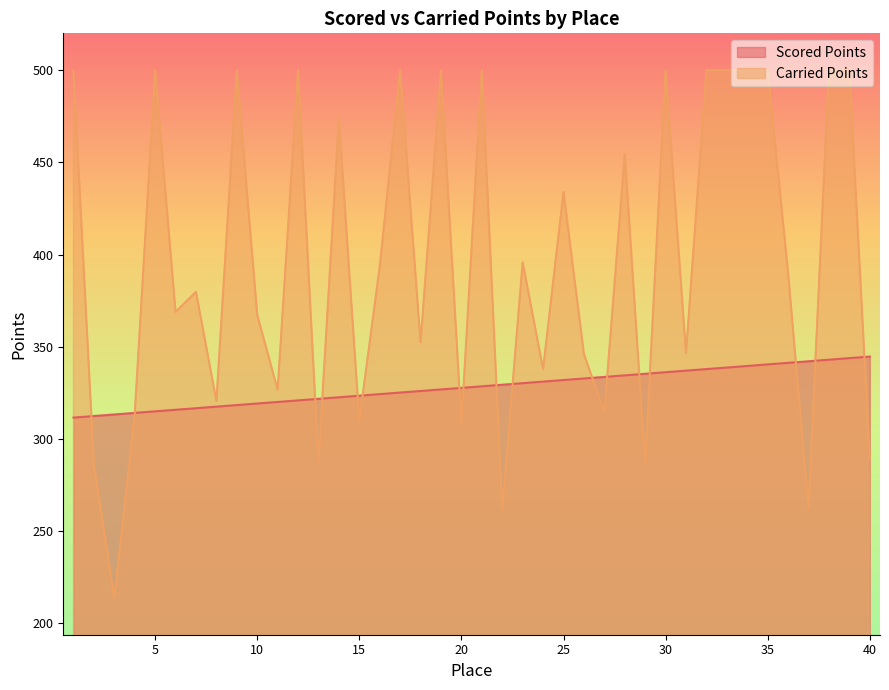

Reading left to right, transcribe all the data shown in this chart.

Scored Points: 1=311.6	2=312.5	3=313.3	4=314.2	5=315.0	6=315.9	7=316.7	8=317.6	9=318.4	10=319.3	11=320.1	12=321.0	13=321.8	14=322.6	15=323.5	16=324.4	17=325.2	18=326.1	19=326.9	20=327.7	21=328.6	22=329.4	23=330.3	24=331.1	25=332.0	26=332.8	27=333.7	28=334.5	29=335.4	30=336.2	31=337.1	32=337.9	33=338.8	34=339.6	35=340.5	36=341.3	37=342.2	38=343.0	39=343.9	40=344.7
Carried Points: 1=500.0	2=286.1	3=213.9	4=313.7	5=500.0	6=368.9	7=379.8	8=320.6	9=500.0	10=367.3	11=326.7	12=500.0	13=287.2	14=473.6	15=310.1	16=393.6	17=500.0	18=352.5	19=500.0	20=308.4	21=500.0	22=261.7	23=395.8	24=337.9	25=434.0	26=346.1	27=314.4	28=454.5	29=286.6	30=500.0	31=346.7	32=500.0	33=500.0	34=500.0	35=500.0	36=390.1	37=262.8	38=500.0	39=500.0	40=289.2